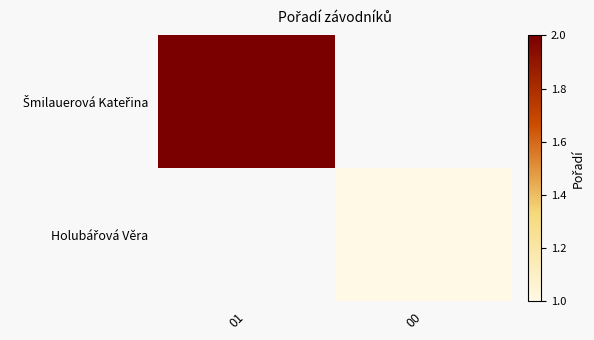

Which series changed the most between 01 and 00?

Šmilauerová Kateřina